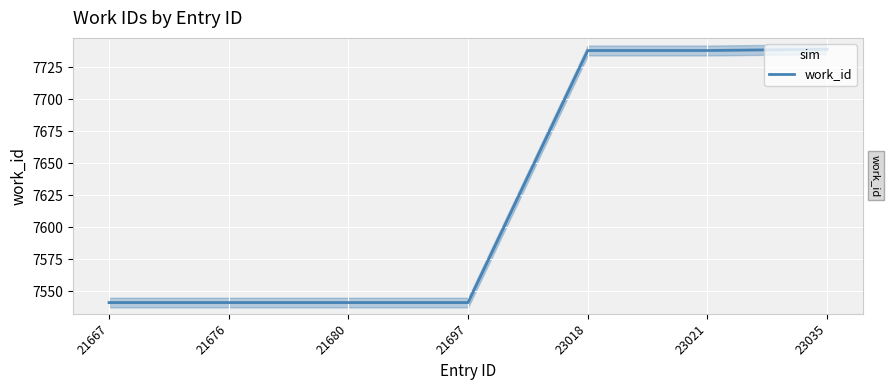

Reading left to right, transcribe all the data shown in this chart.

21667=7541	21676=7541	21680=7541	21697=7541	23018=7738	23021=7738	23035=7739